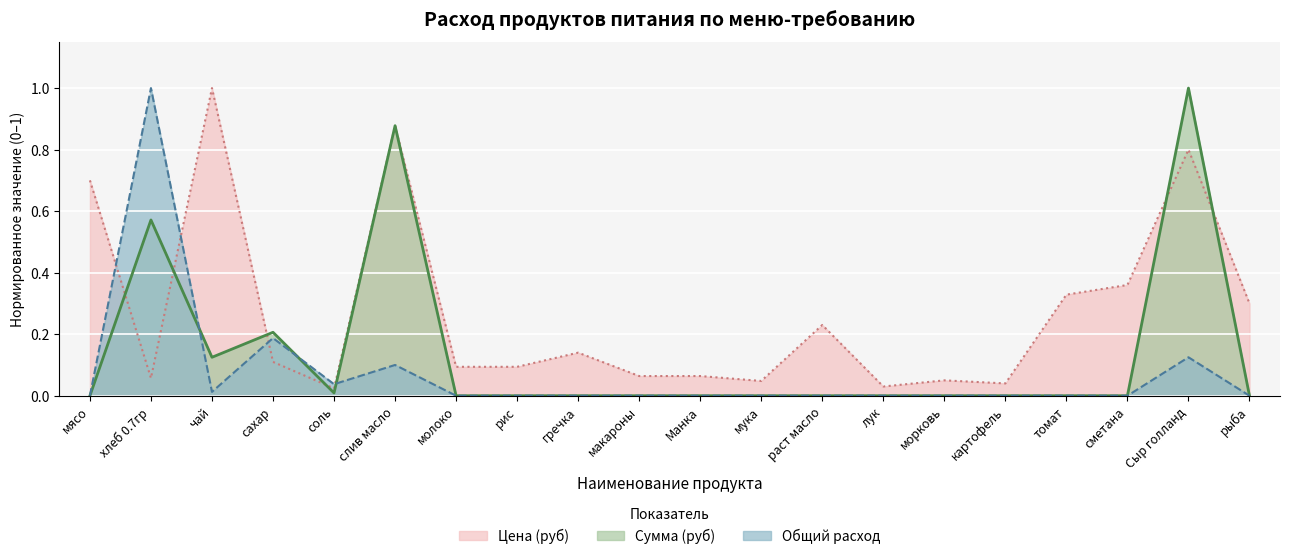

Rank the series at рис from lowest to highest value.

Сумма (руб), Общий расход, Цена (руб)